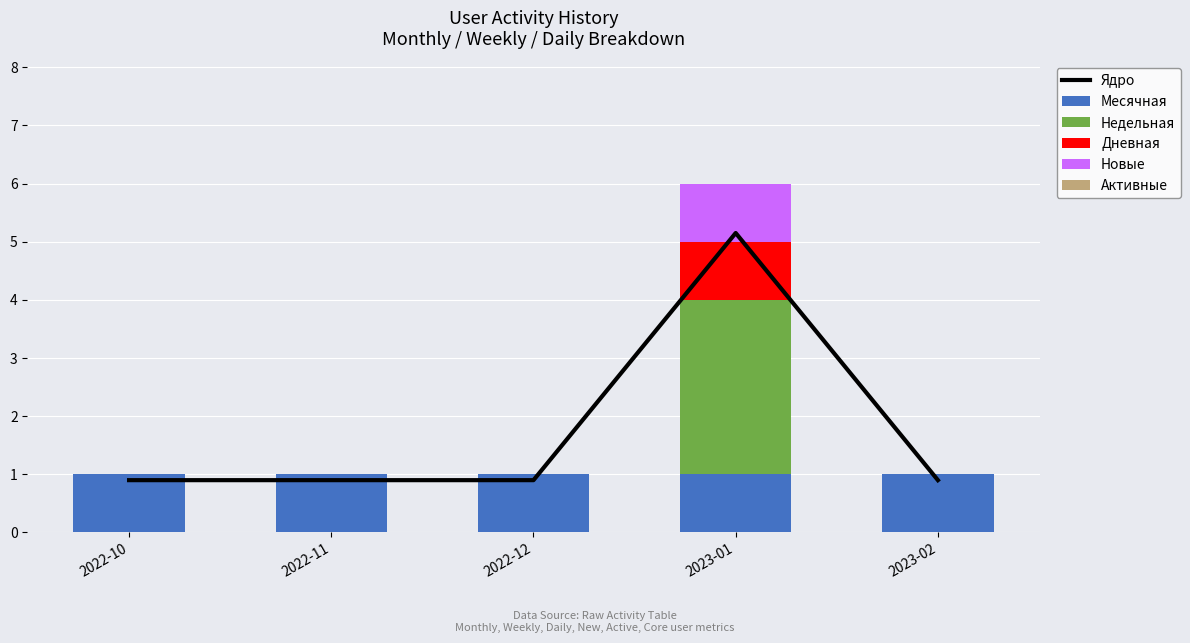

What are all the series names shown in the legend?

Ядро, Месячная, Недельная, Дневная, Новые, Активные